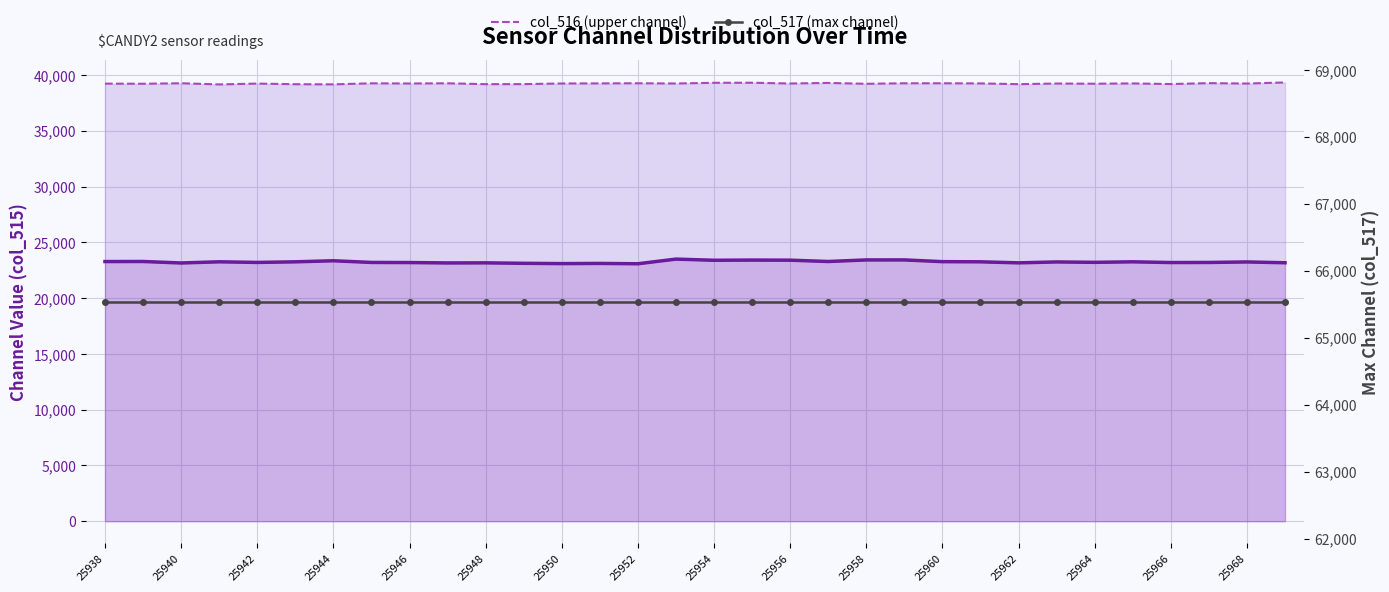

Which series has the widest spread of values?

col_515 (lower channel)